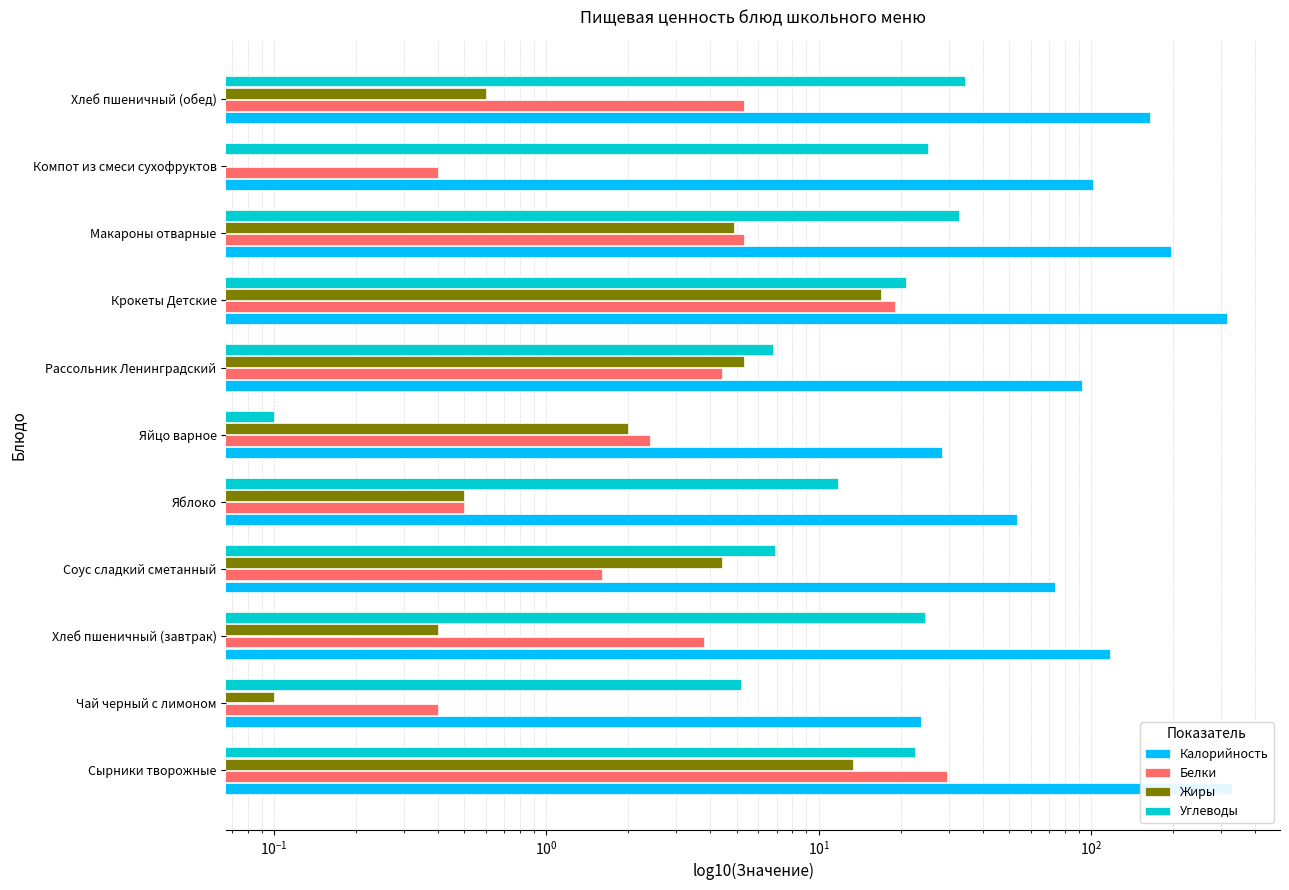

Rank the series at Рассольник Ленинградский from lowest to highest value.

Белки, Жиры, Углеводы, Калорийность